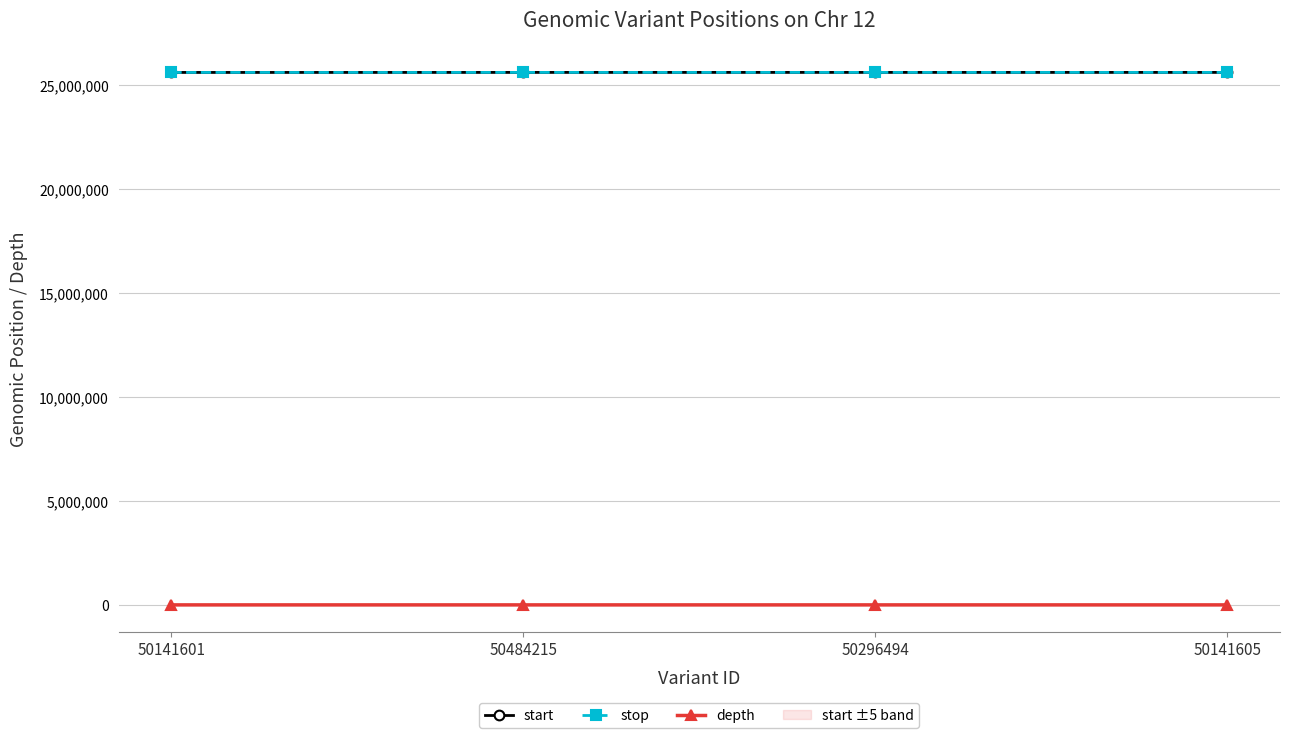

Which category has the highest value in the stop series?

50296494